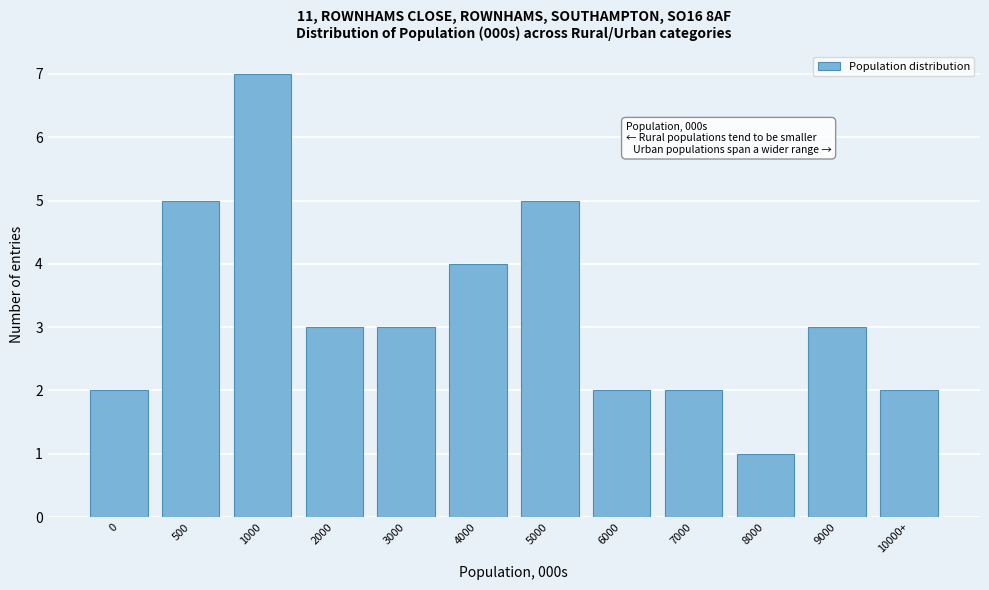

Reading left to right, extract all data points from this chart.

2	5	7	3	3	4	5	2	2	1	3	2